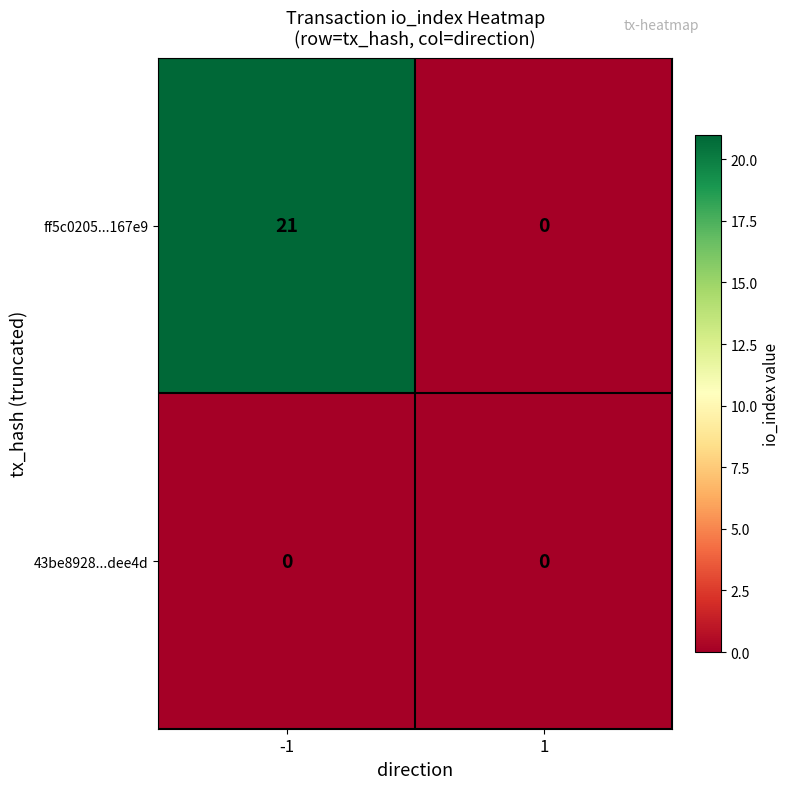

Which series changed the most between -1 and 1?

ff5c0205...167e9